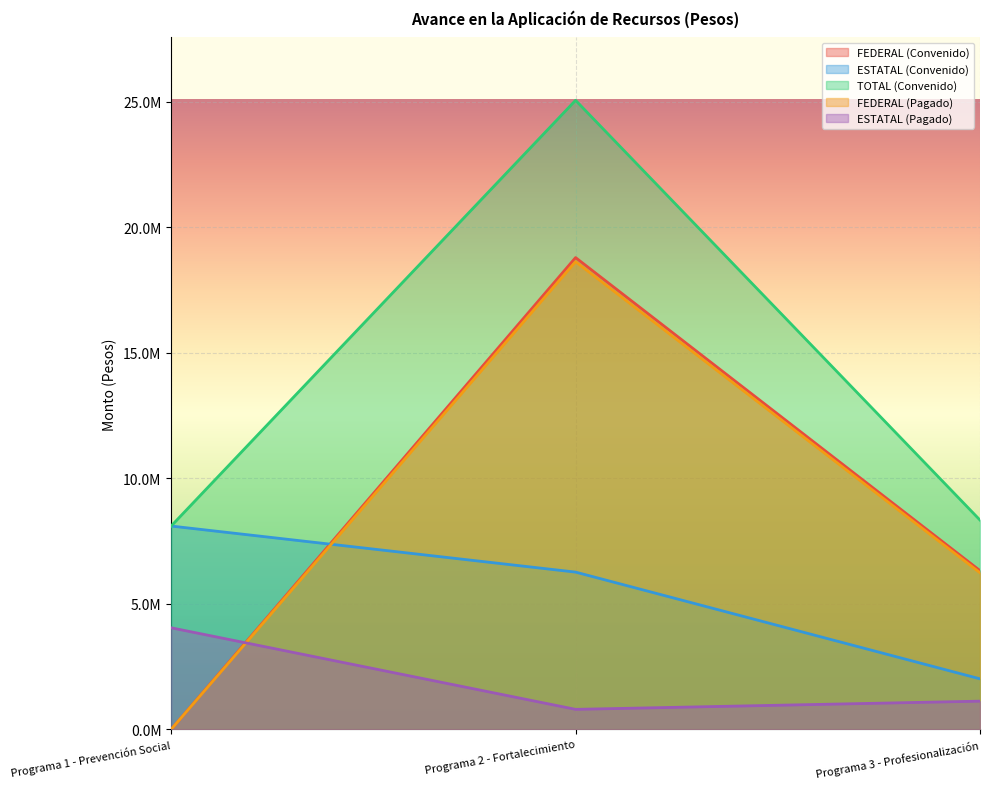

Rank the series at Programa 2 - Fortalecimiento from lowest to highest value.

ESTATAL (Pagado), ESTATAL (Convenido), FEDERAL (Pagado), FEDERAL (Convenido), TOTAL (Convenido)